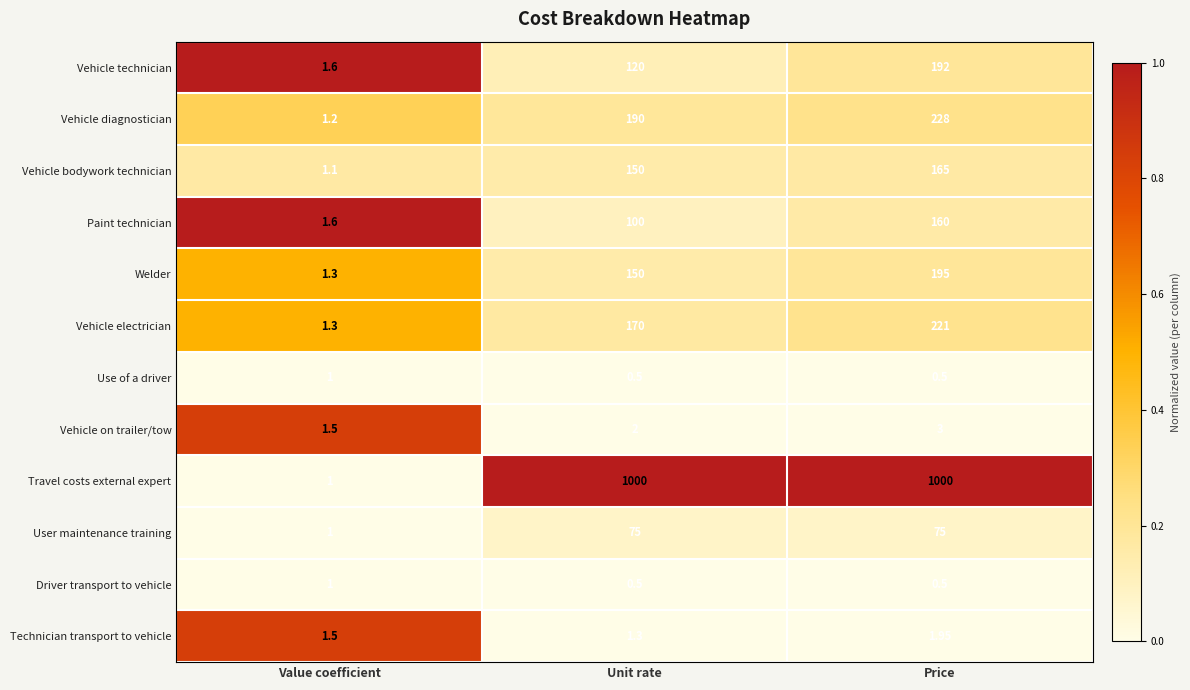

Between Value coefficient and Price, which series saw the biggest shift?

Travel costs external expert